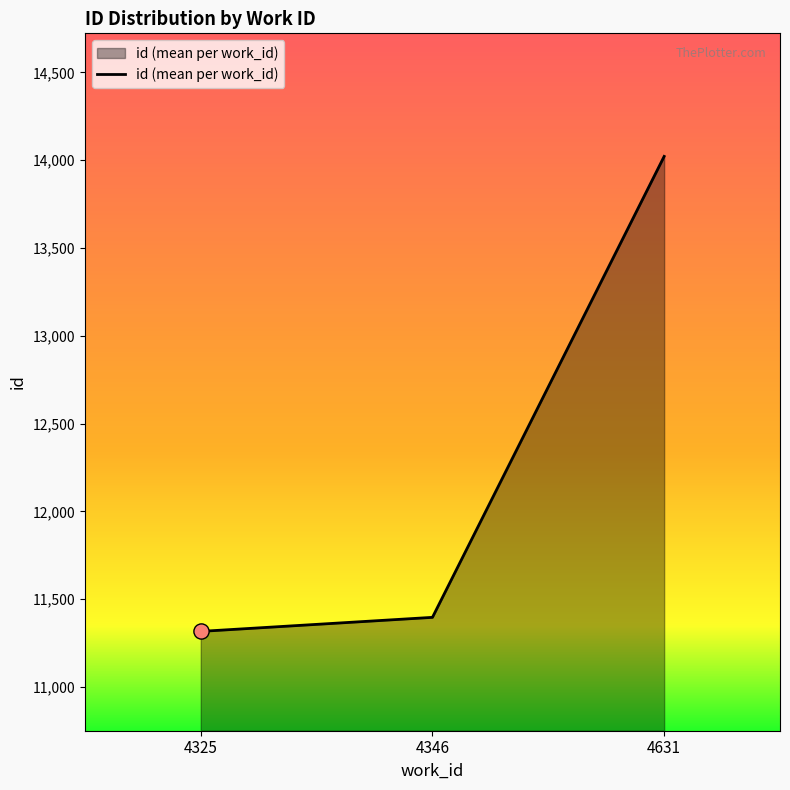

Approximately how many times larger is the value at 4631 compared to 4346?

1.2